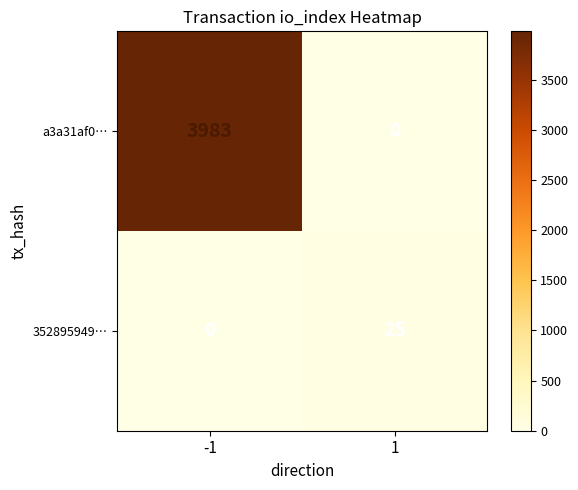

What is the sum of all a3a31af0… values?

3983